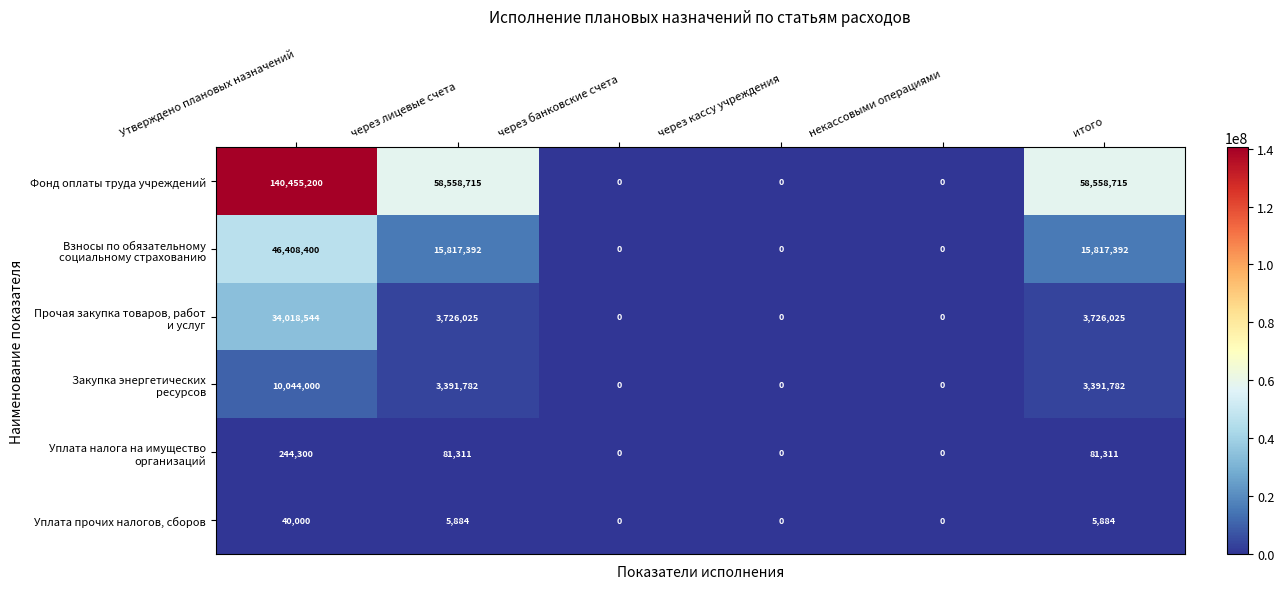

How many data points in Уплата прочих налогов, сборов are less than 5884?

3